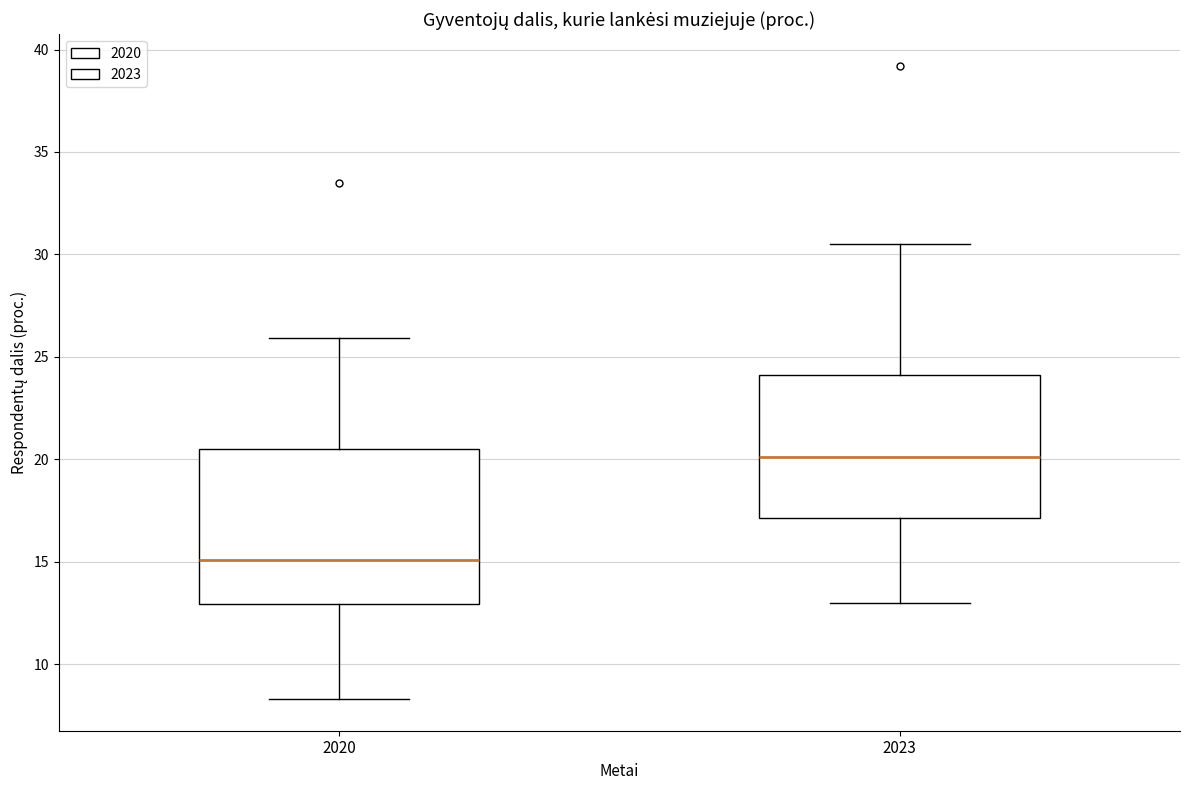

Reading left to right, transcribe this box plot: for each box, give where its median line is, the range the box spans, and where its two whiskers end, as read against the y-axis. The values are not printed on the chart, so give them approximately, as read against the axis.

2020: median 15.0, box 13.0 to 20.5, whiskers 8.5 to 26.0
2023: median 20.0, box 17.0 to 24.0, whiskers 13.0 to 30.5